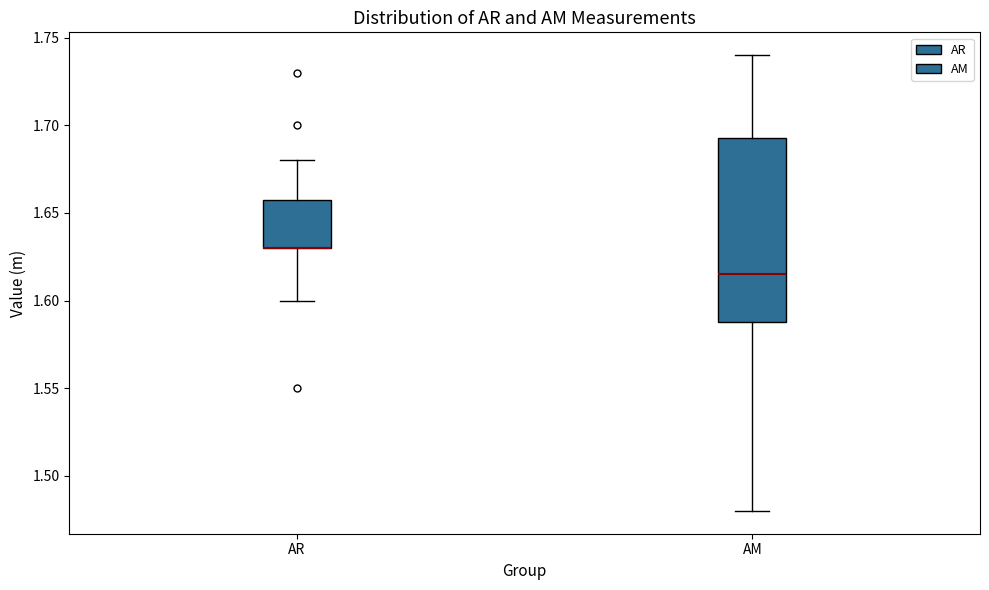

Reading left to right, read every box against the y-axis: the position of its median line, the range the box covers, and the ends of its whiskers. The values are not printed on the chart, so give them approximately, as read against the axis.

AR: median 1.630 (drawn on the box's lower edge), box 1.630 to 1.660, whiskers 1.600 to 1.680
AM: median 1.615, box 1.590 to 1.695, whiskers 1.480 to 1.740